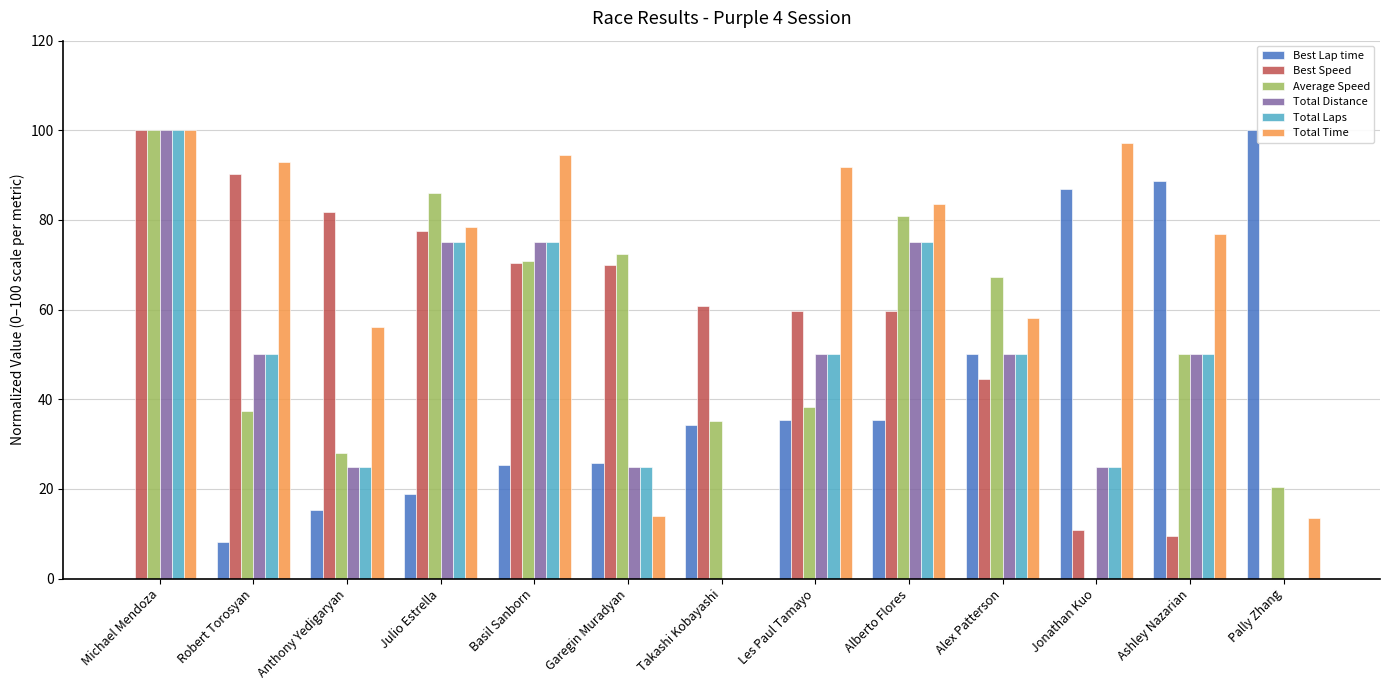

What are all the series names shown in the legend?

Best Lap time, Best Speed, Average Speed, Total Distance, Total Laps, Total Time